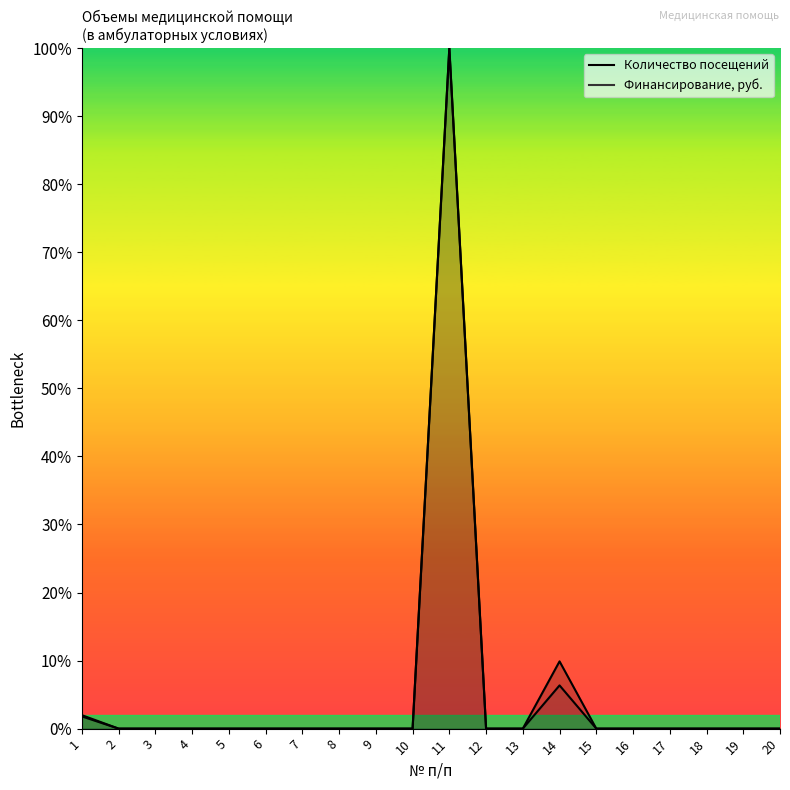

Reading left to right, what are all the values shown in this chart?

Количество посещений: 1.8	0.0	0.0	0.0	0.0	0.0	0.0	0.0	0.0	0.0	100.0	0.0	0.0	9.9	0.0	0.0	0.0	0.0	0.0	0.0
Финансирование, руб.: 2.0	0.0	0.0	0.0	0.0	0.0	0.0	0.0	0.0	0.0	100.0	0.0	0.0	6.4	0.0	0.0	0.0	0.0	0.0	0.0